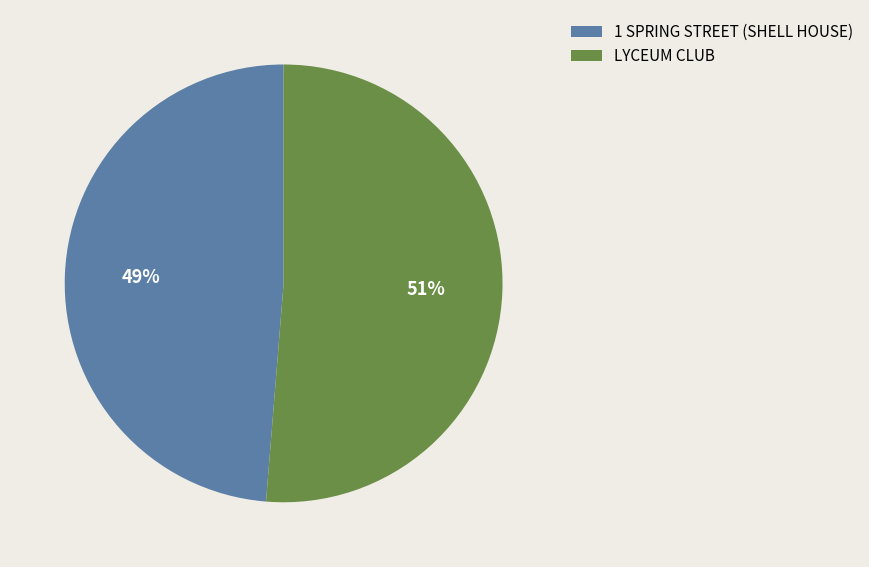

To the nearest percent, what is the combined percentage of 1 SPRING STREET (SHELL HOUSE) and LYCEUM CLUB?

100%